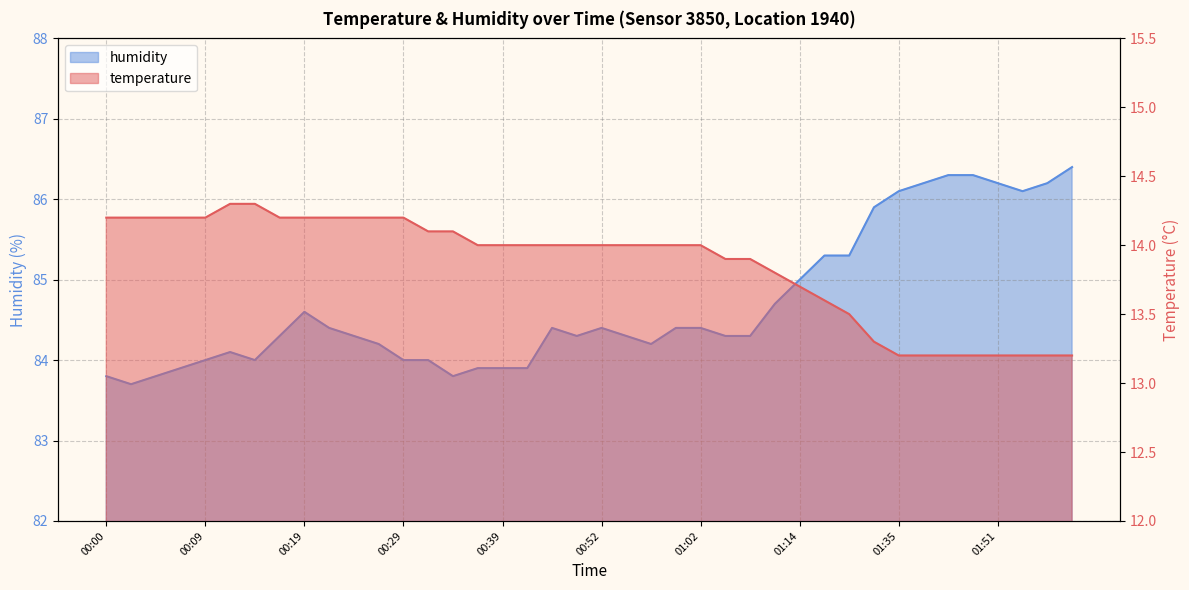

Which category has the highest value across all series?

02:01